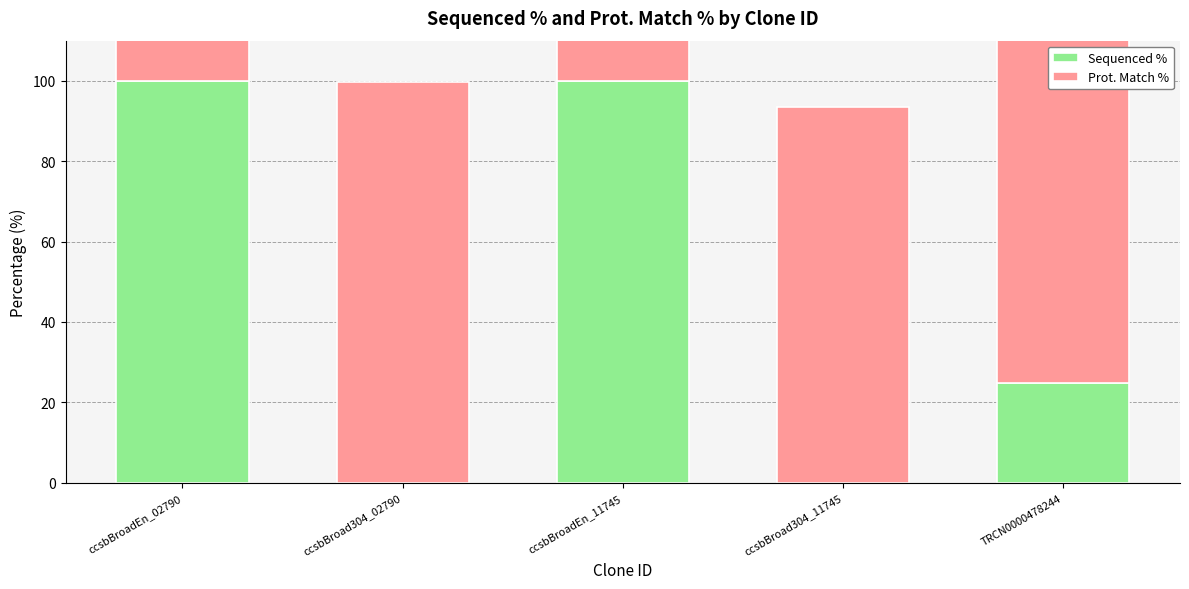

Which has a higher value, ccsbBroad304_02790 or ccsbBroadEn_11745?

ccsbBroadEn_11745